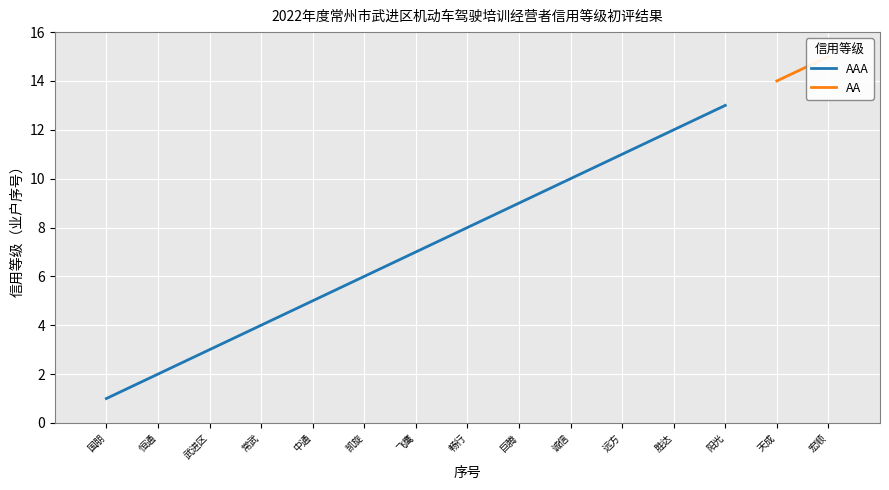

Between 常武 and 飞鹰, which is larger?

飞鹰